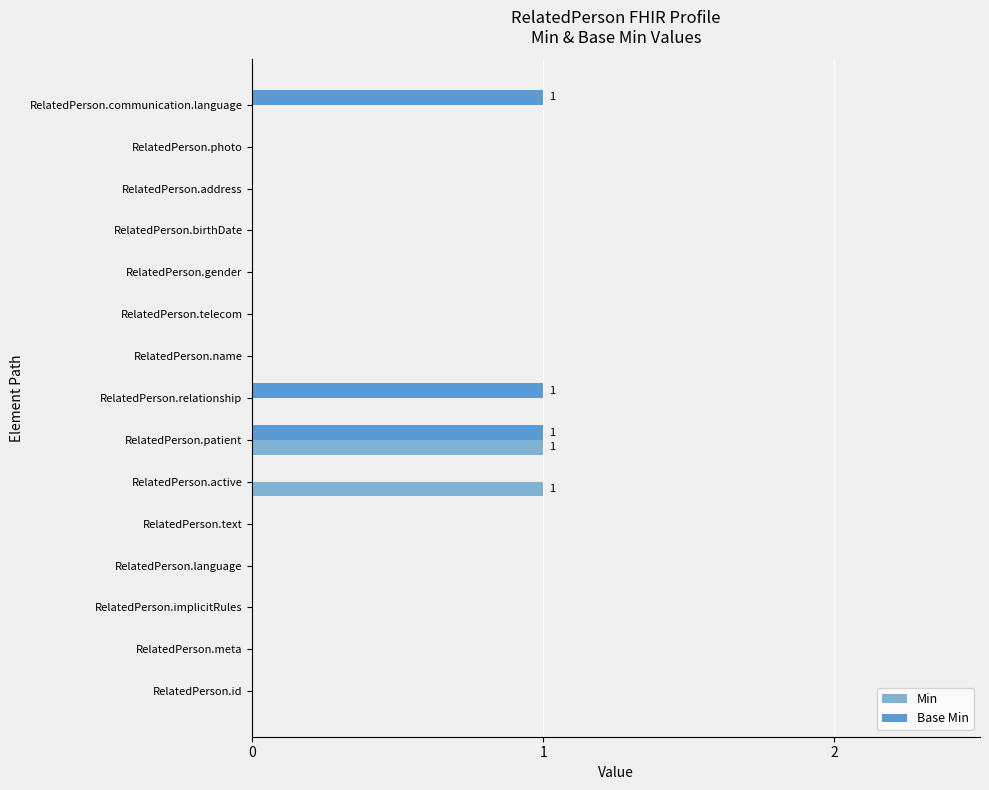

True or false: Min has a value of 0 at RelatedPerson.text.

True